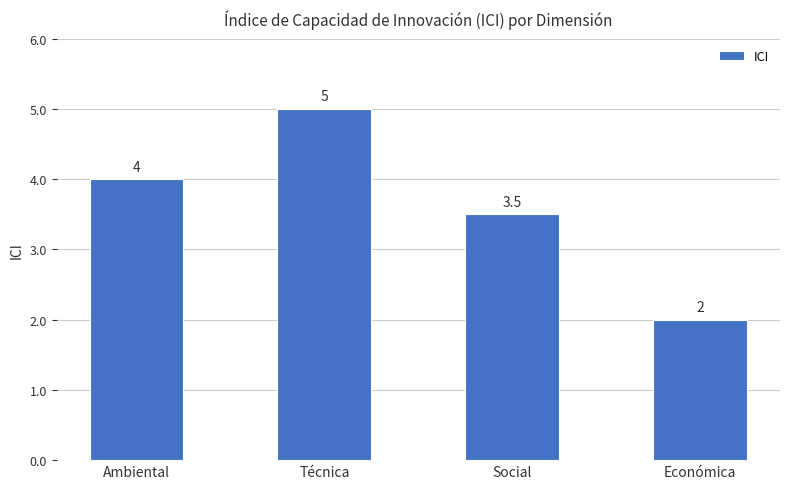

What is the sum of all values?

14.5